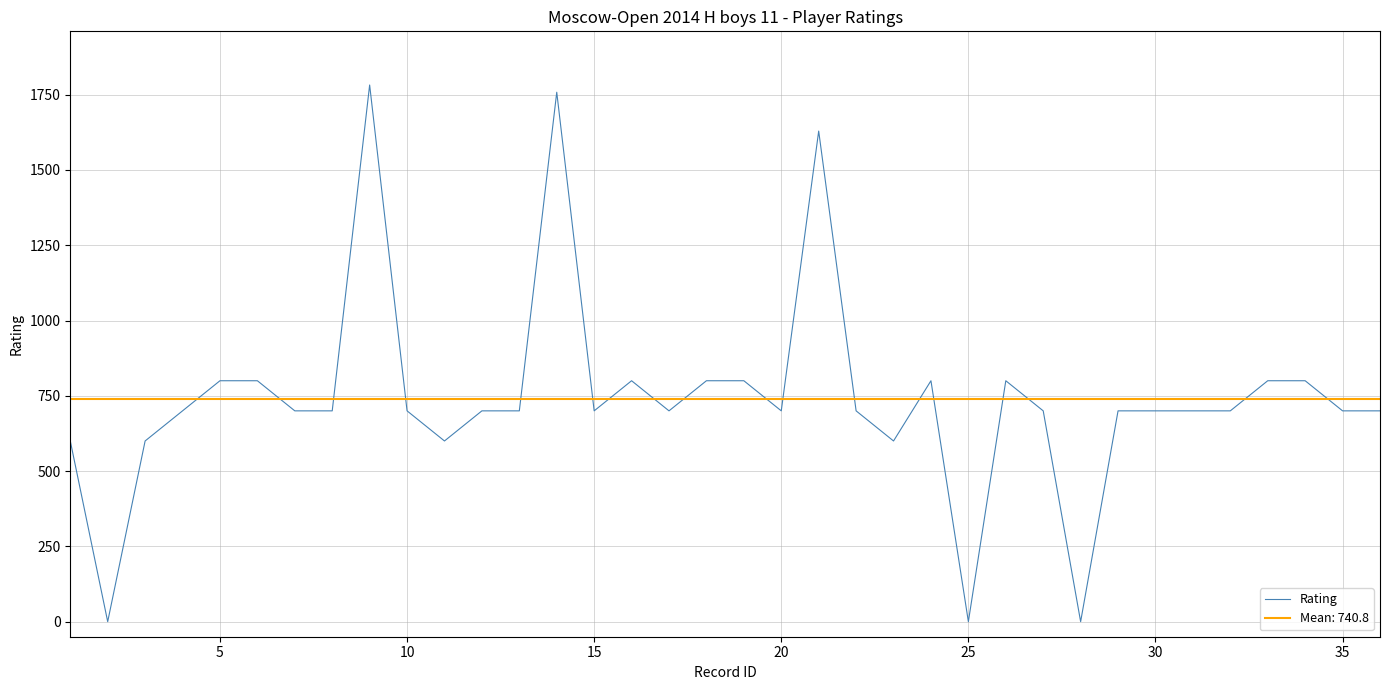

Reading right to left, list all the values displayed in this chart.

700	700	800	800	700	700	700	700	0	700	800	0	800	600	700	1629	700	800	800	700	800	700	1758	700	700	600	700	1782	700	700	800	800	700	600	0	600